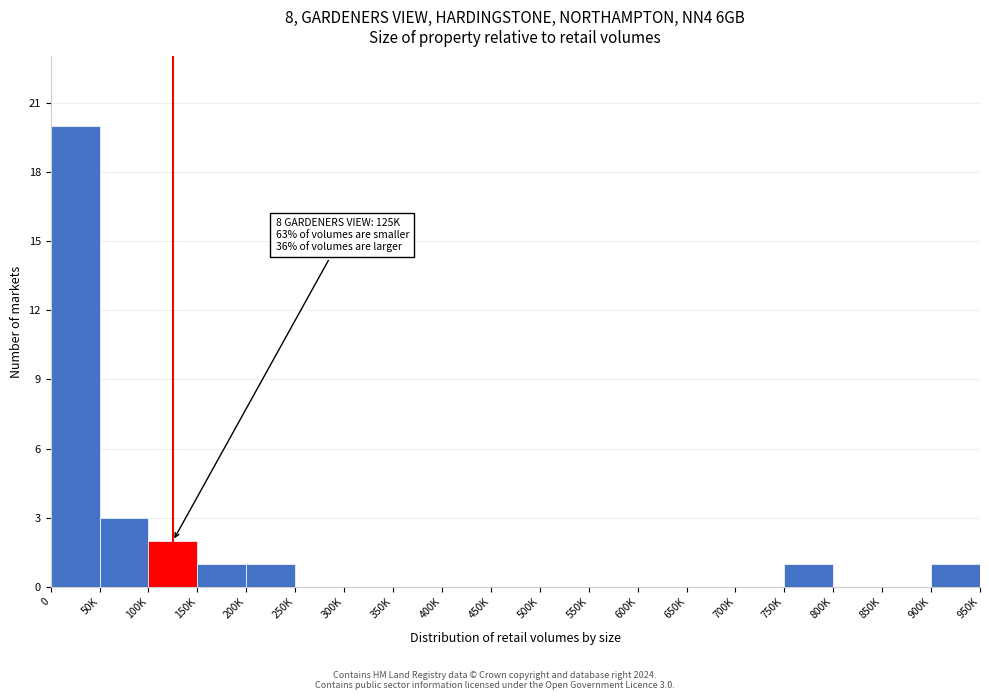

Reading left to right, extract all data points from this chart.

0=20	50K=3	100K=2	150K=1	200K=1	250K=0	300K=0	350K=0	400K=0	450K=0	500K=0	550K=0	600K=0	650K=0	700K=0	750K=1	800K=0	850K=0	900K=1